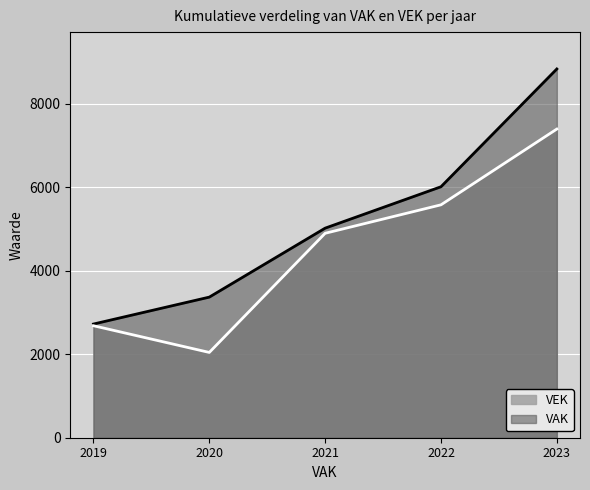

Rank the series by their maximum value, from lowest to highest.

VEK, VAK